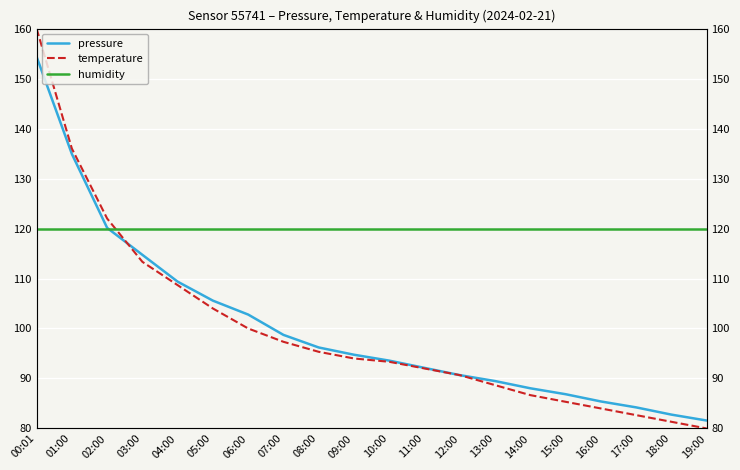

Rank the series at 10:00 from highest to lowest value.

humidity, pressure, temperature